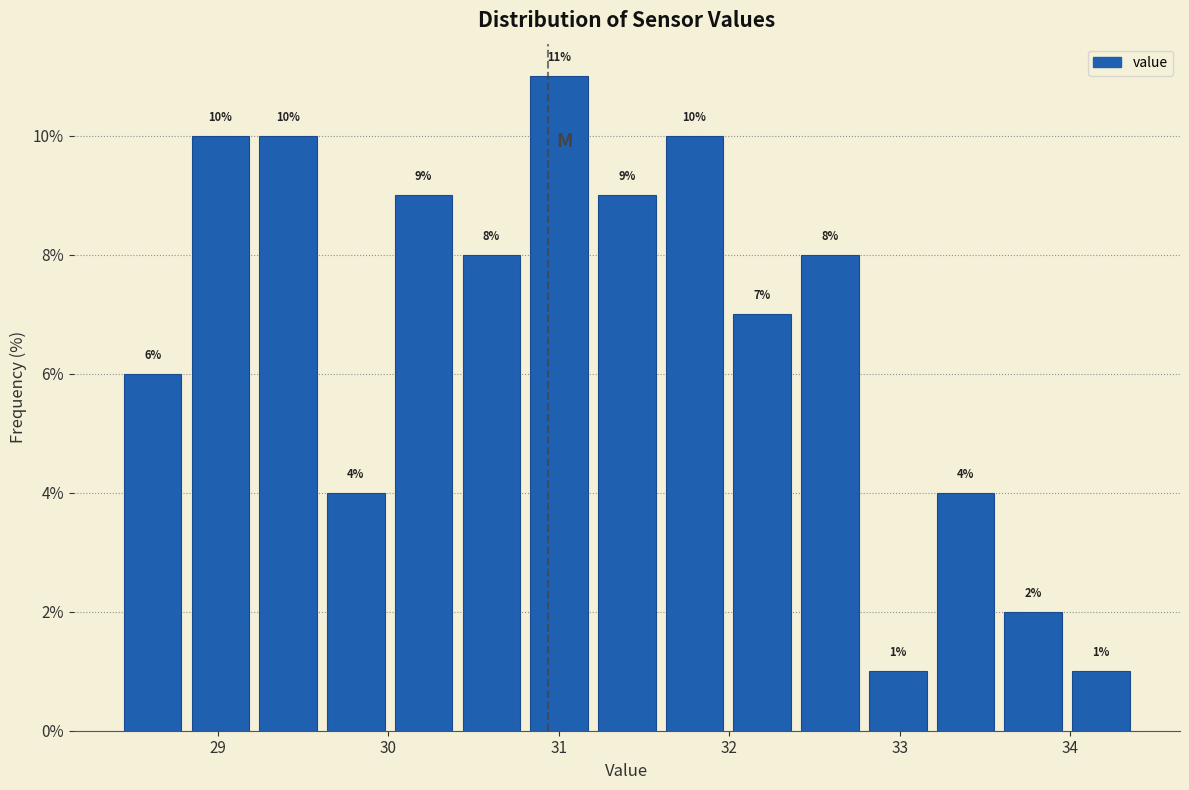

Read against the x-axis, roughly where is the centre of the tallest bar?

31.0